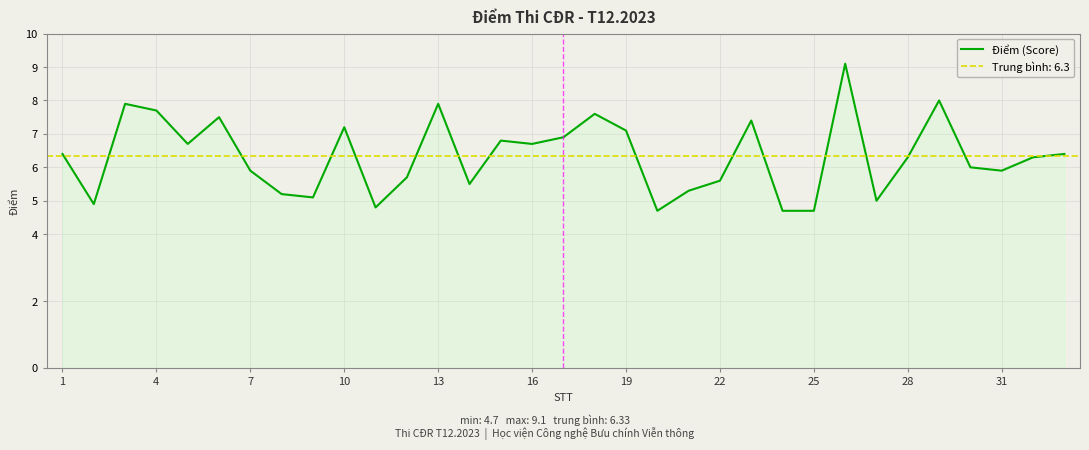

What is the value of the 28th point from the left?

6.3